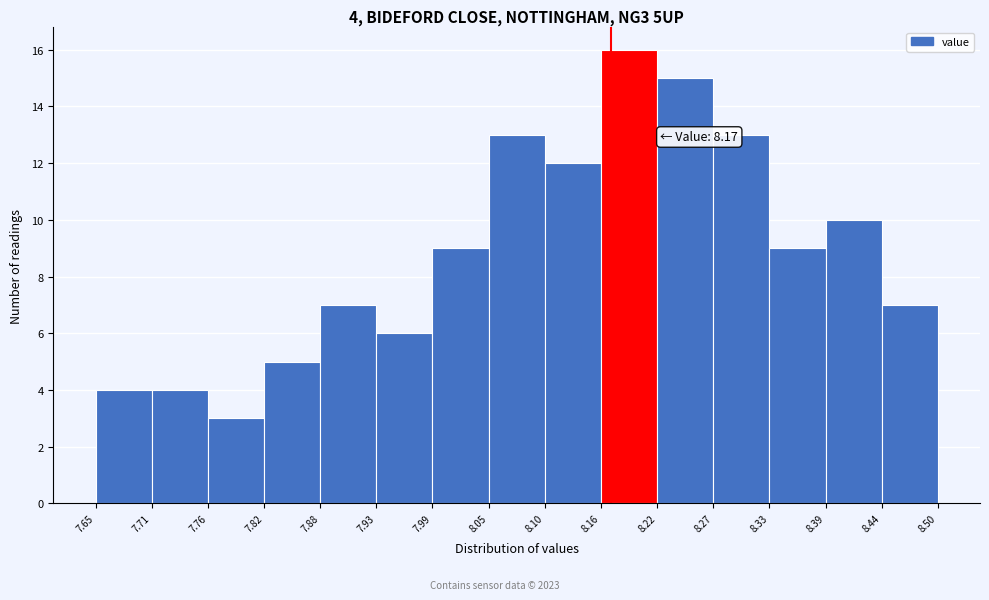

Which range on the x-axis has the tallest bar?

8.16 to 8.22